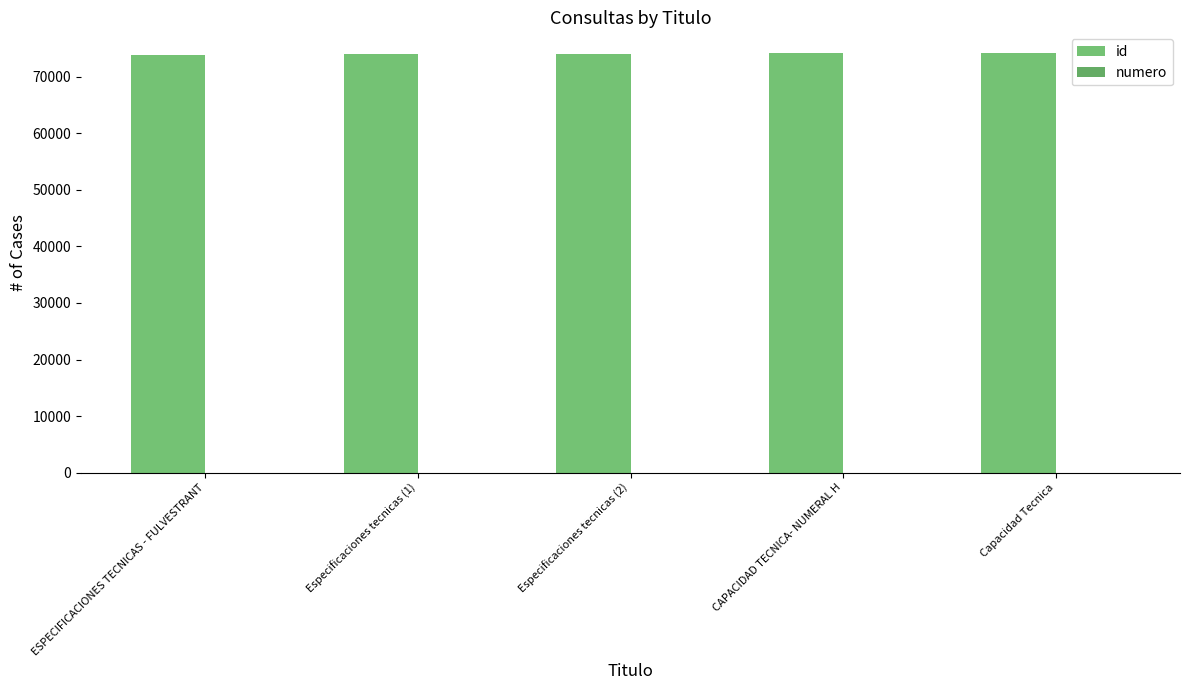

How many groups of bars are there?

5